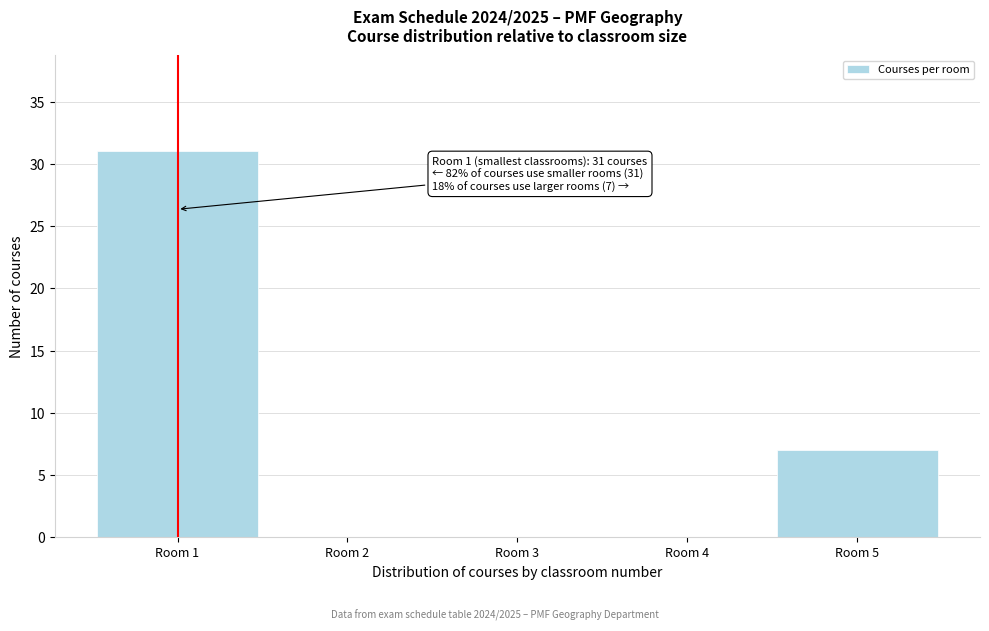

Over which range of the x-axis is the bar tallest?

0.5 to 1.5